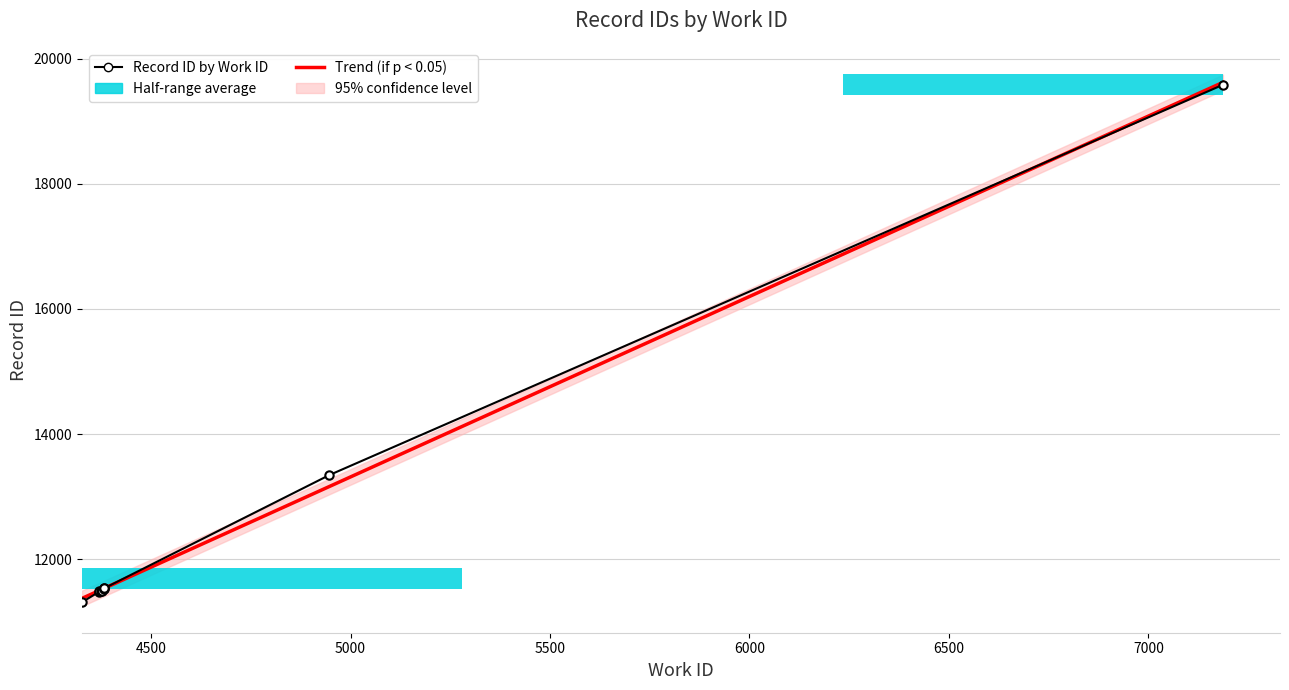

The value at 4382 is 15922. True or false?

False